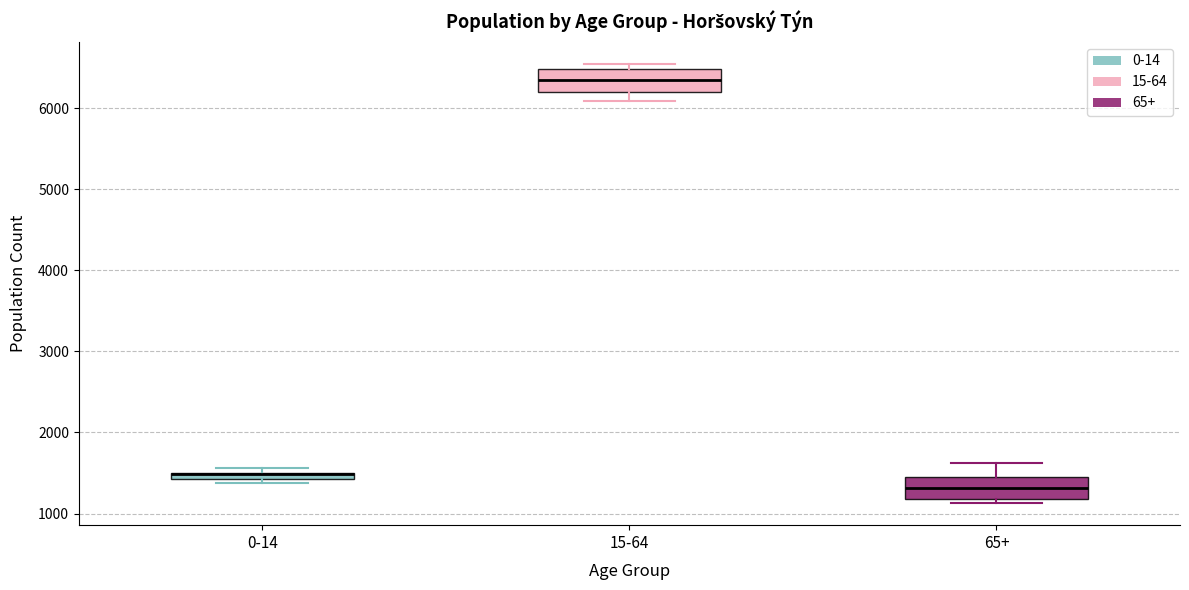

Where is the lower edge of the box for 0-14 on the y-axis? The values are not printed on the chart, so give them approximately, as read against the axis.

1400